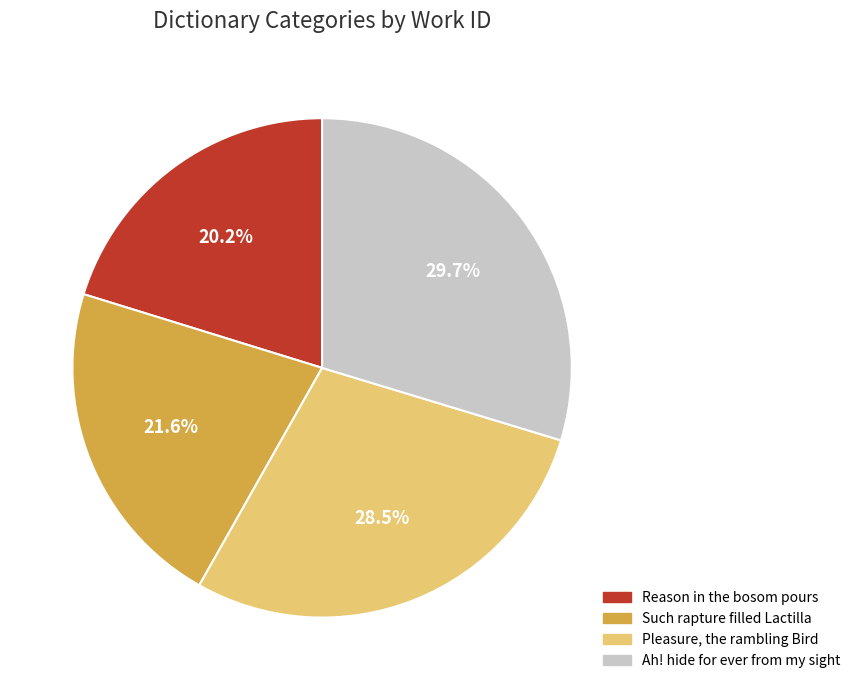

True or false: Ah! hide for ever from my sight accounts for 30% of the total.

True